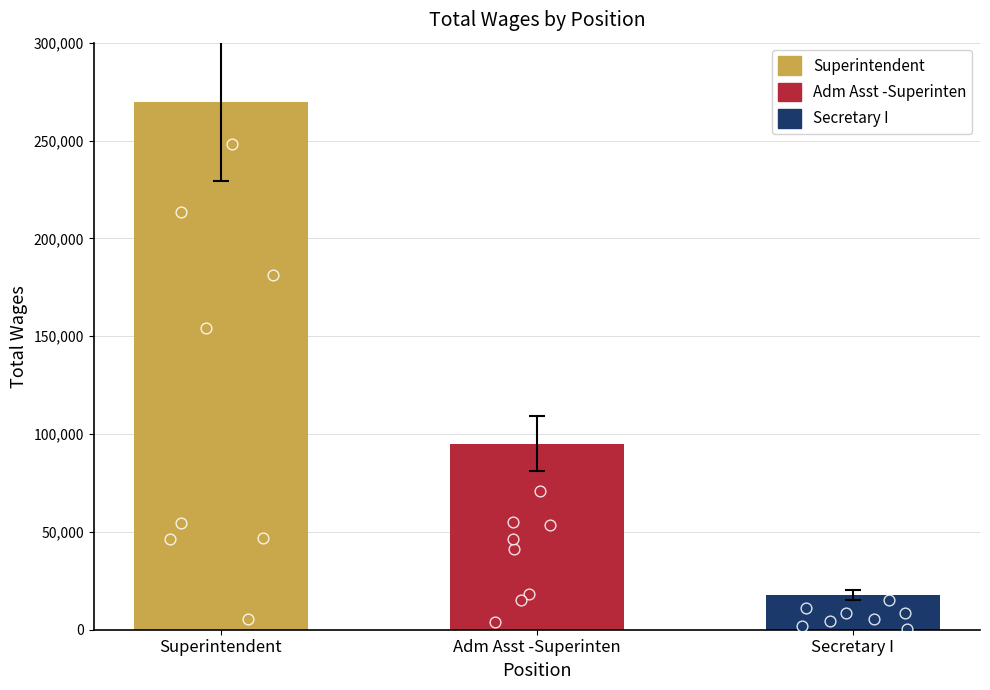

Between Superintendent and Secretary I, which is larger?

Superintendent